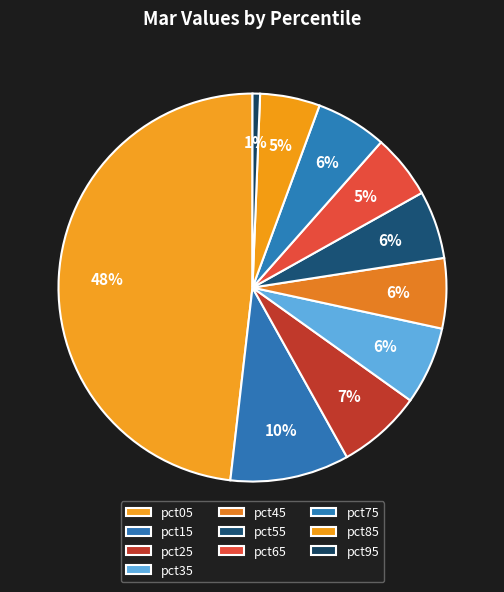

Which category has the biggest portion of the pie?

pct05